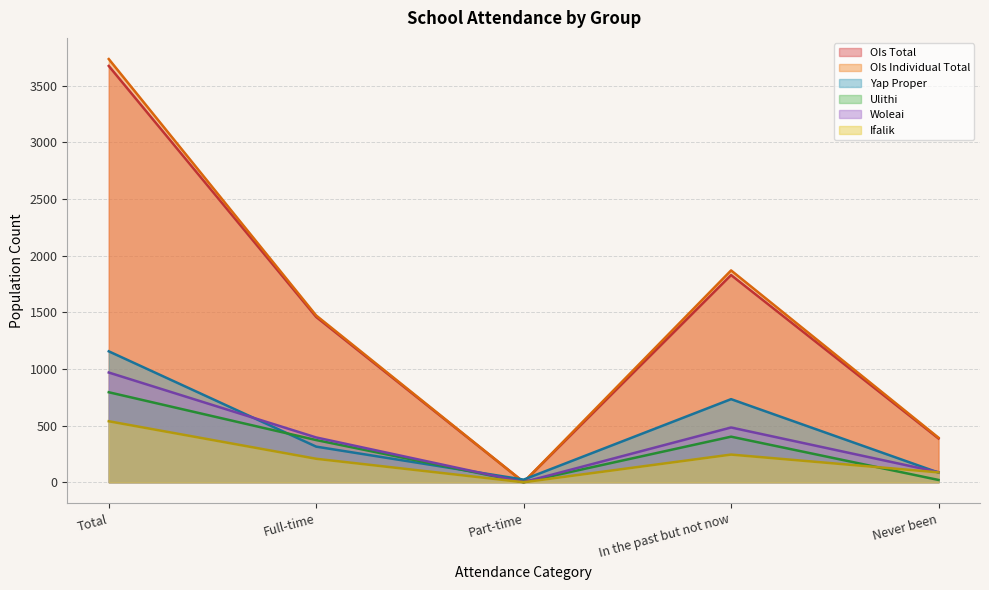

Which series has the largest total across all categories?

OIs Individual Total